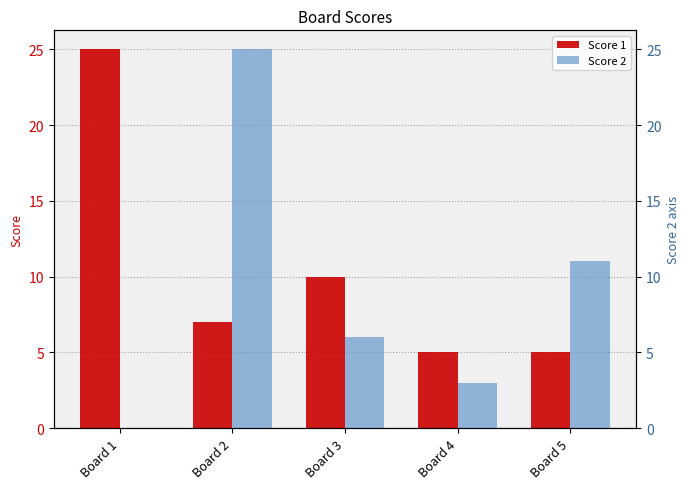

At how many categories does at least one series exceed 9?

4